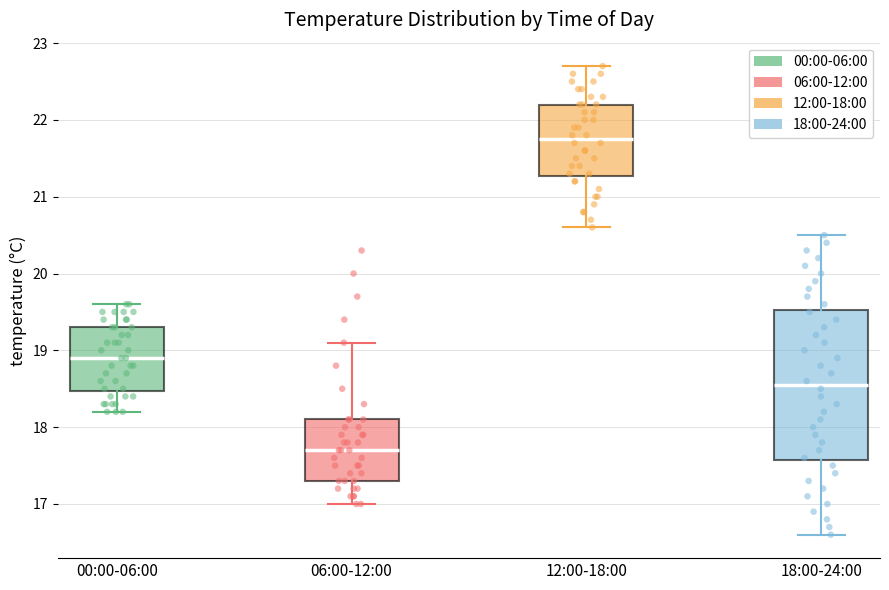

Reading left to right, read every box against the y-axis: the position of its median line, the range the box covers, and the ends of its whiskers. The values are not printed on the chart, so give them approximately, as read against the axis.

00:00-06:00: median 18.9, box 18.5 to 19.3, whiskers 18.2 to 19.6
06:00-12:00: median 17.7, box 17.3 to 18.1, whiskers 17.0 to 19.1
12:00-18:00: median 21.8, box 21.3 to 22.2, whiskers 20.6 to 22.7
18:00-24:00: median 18.6, box 17.6 to 19.5, whiskers 16.6 to 20.5